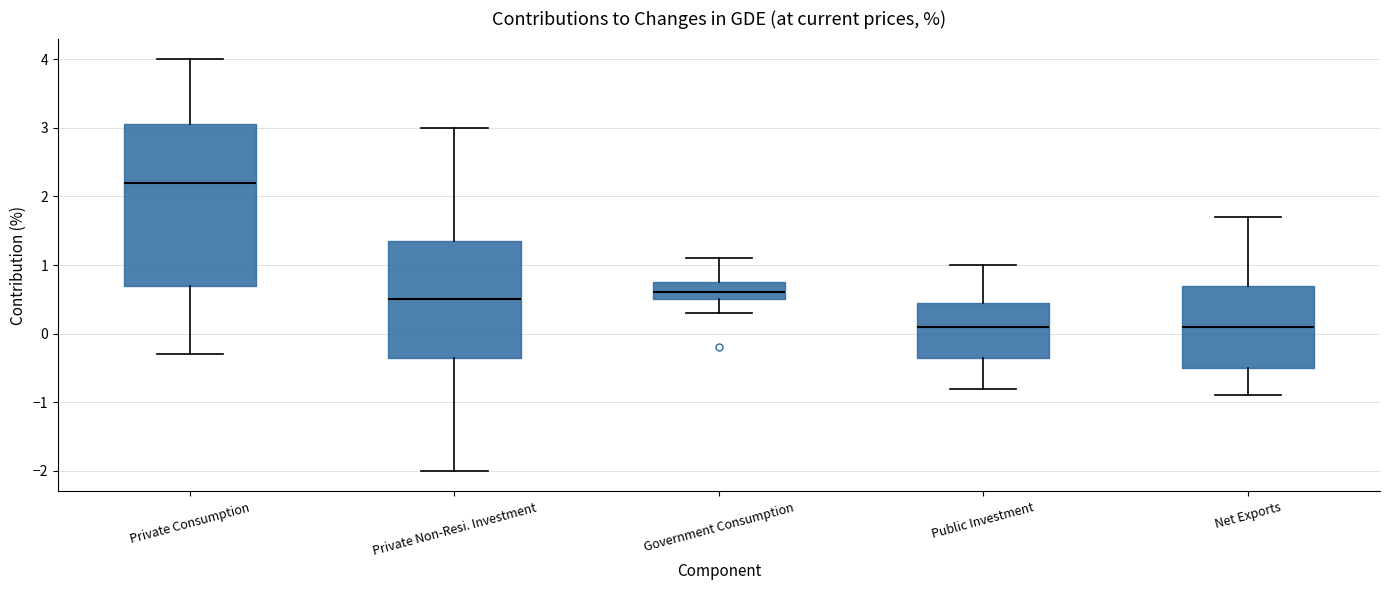

Reading left to right, transcribe this box plot: for each box, give where its median line is, the range the box spans, and where its two whiskers end, as read against the y-axis. The values are not printed on the chart, so give them approximately, as read against the axis.

Private Consumption: median 2.2, box 0.7 to 3.1, whiskers -0.3 to 4.0
Private Non-Resi. Investment: median 0.5, box -0.3 to 1.4, whiskers -2.0 to 3.0
Government Consumption: median 0.6, box 0.5 to 0.8, whiskers 0.3 to 1.1
Public Investment: median 0.1, box -0.3 to 0.5, whiskers -0.8 to 1.0
Net Exports: median 0.1, box -0.5 to 0.7, whiskers -0.9 to 1.7